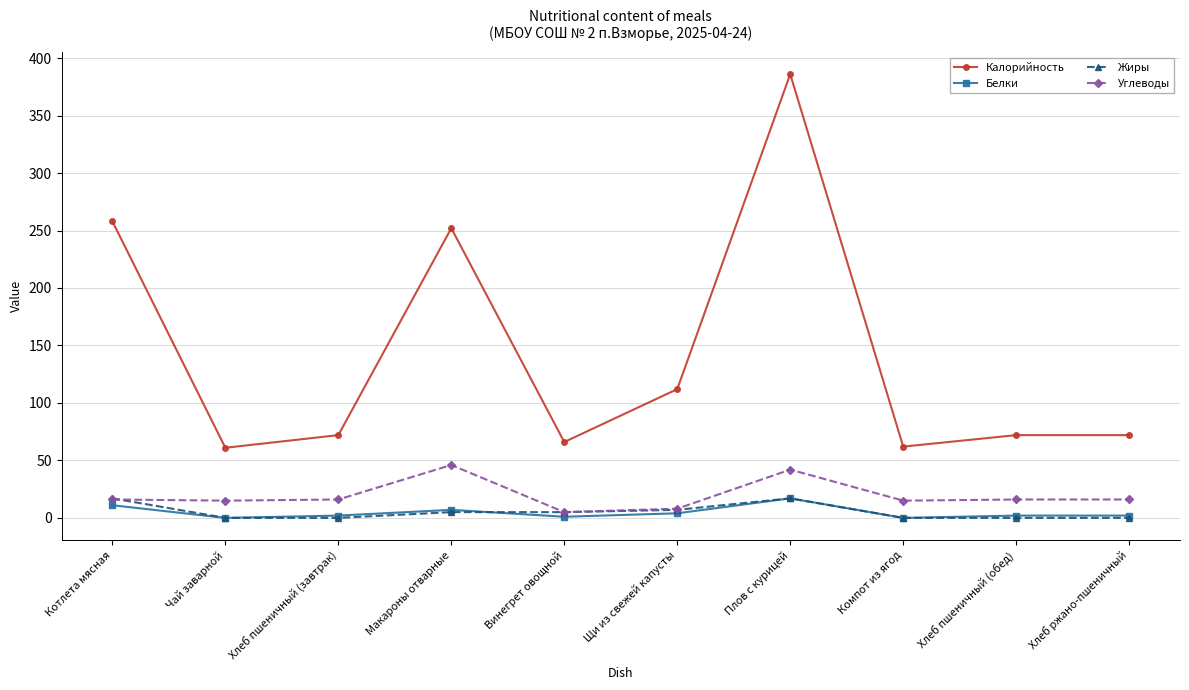

The value of Углеводы at Чай заварной is 15. True or false?

True